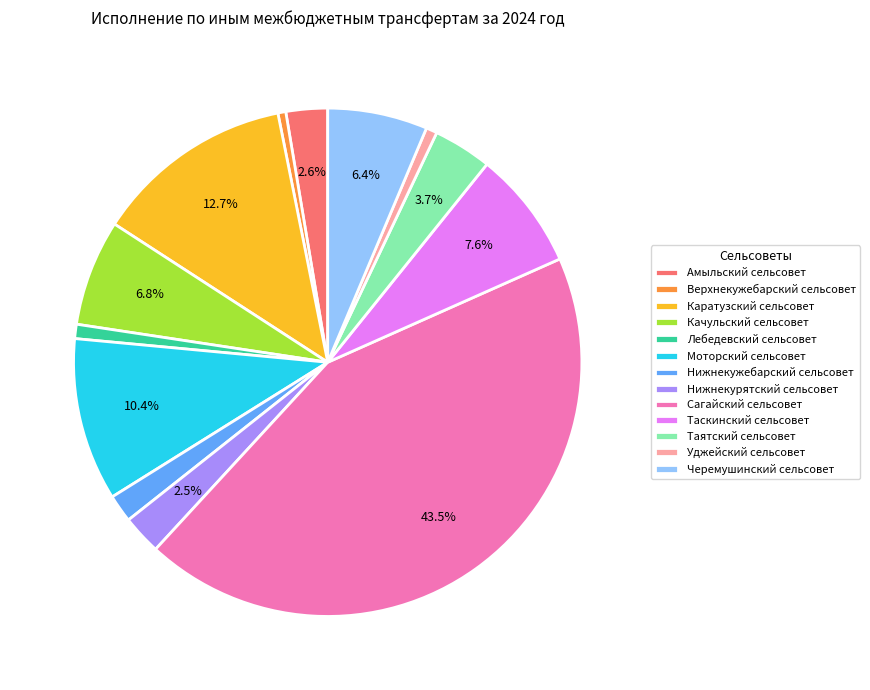

How many segments does this pie chart have?

13